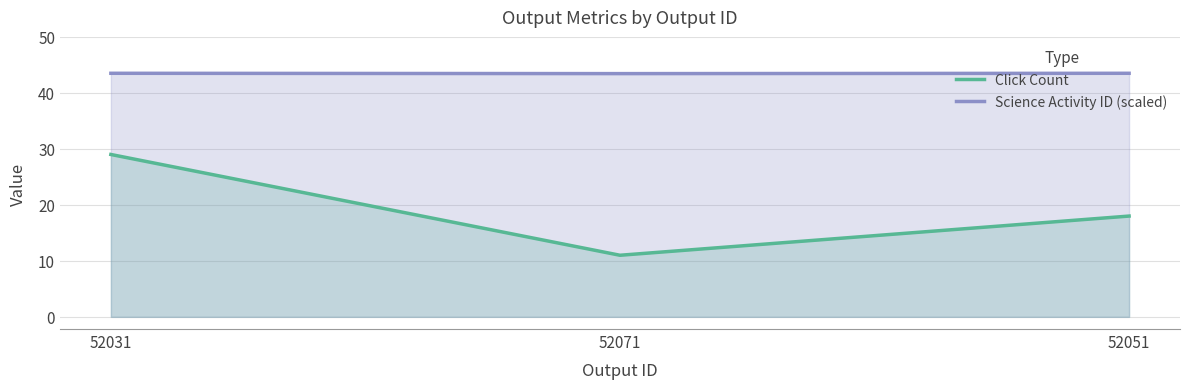

Is it true that Science Activity ID (scaled) equals 43.5 at 52051?

True